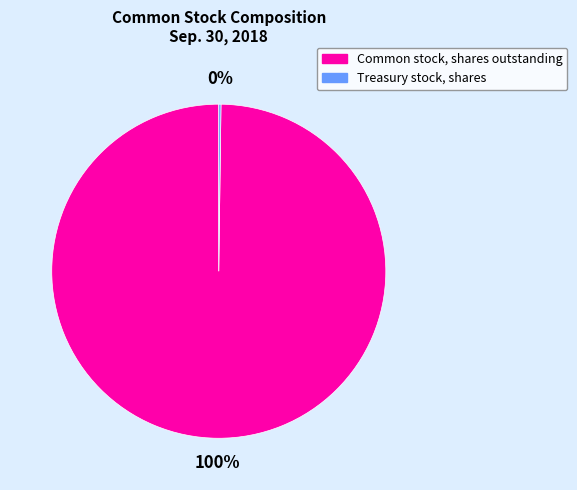

To the nearest percent, what is the difference between the largest and smallest slice percentages?

100%